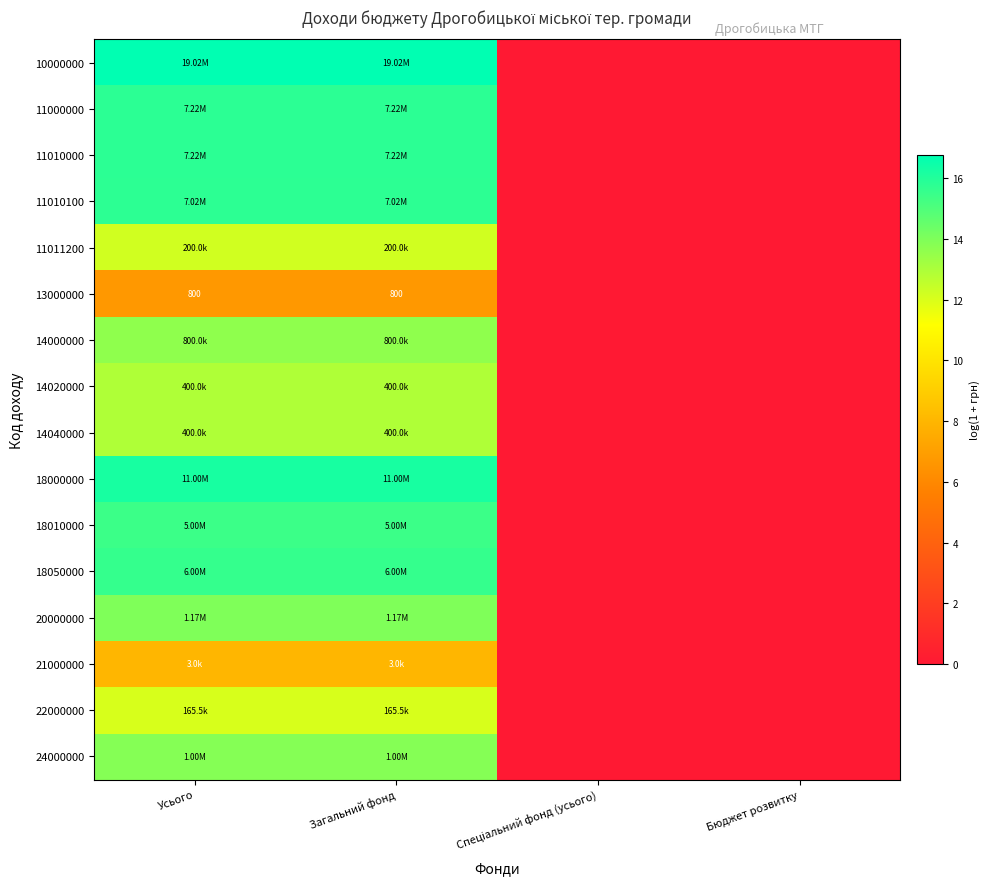

Which series has the largest total across all categories?

10000000